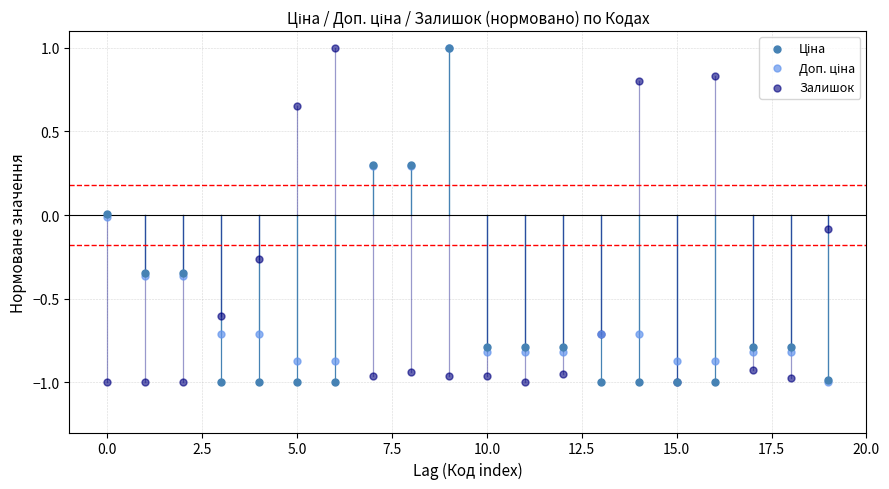

Which series reaches the maximum Y coordinate?

Ціна